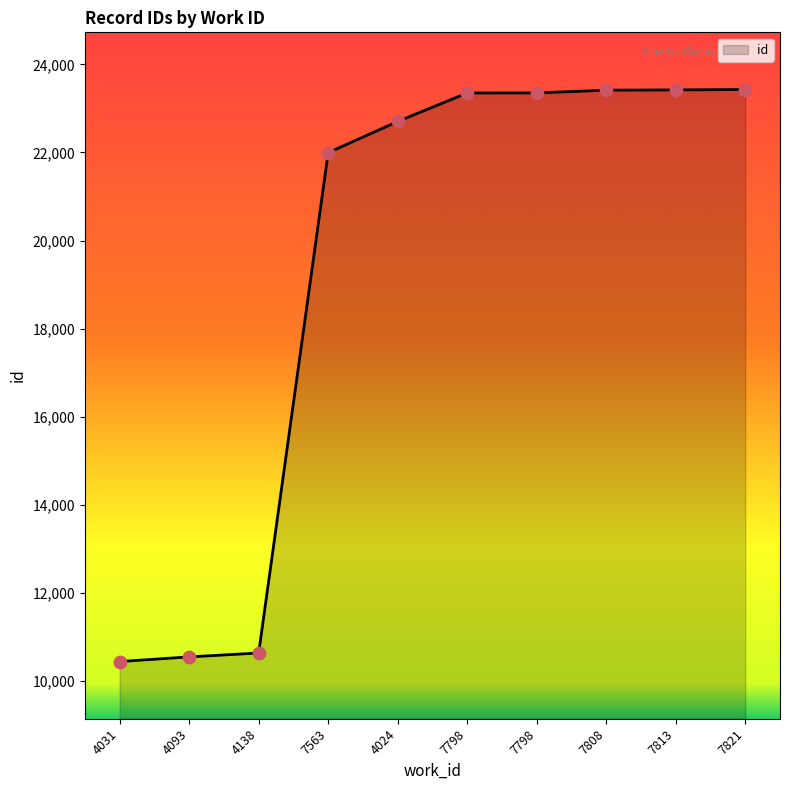

Between 4138 and 4093, which is larger?

4138